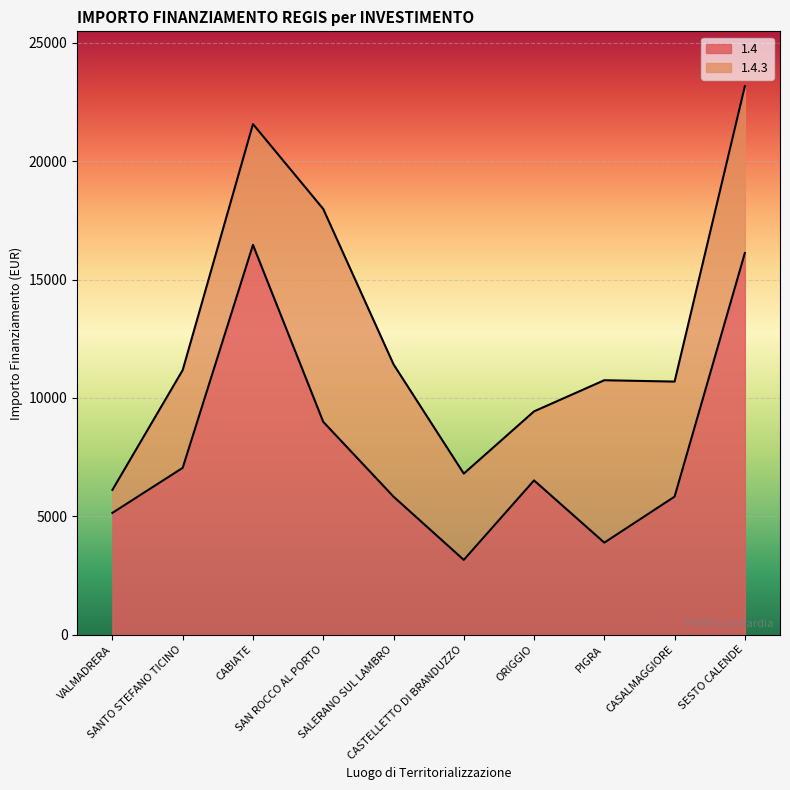

How many categories are shown in the chart?

10